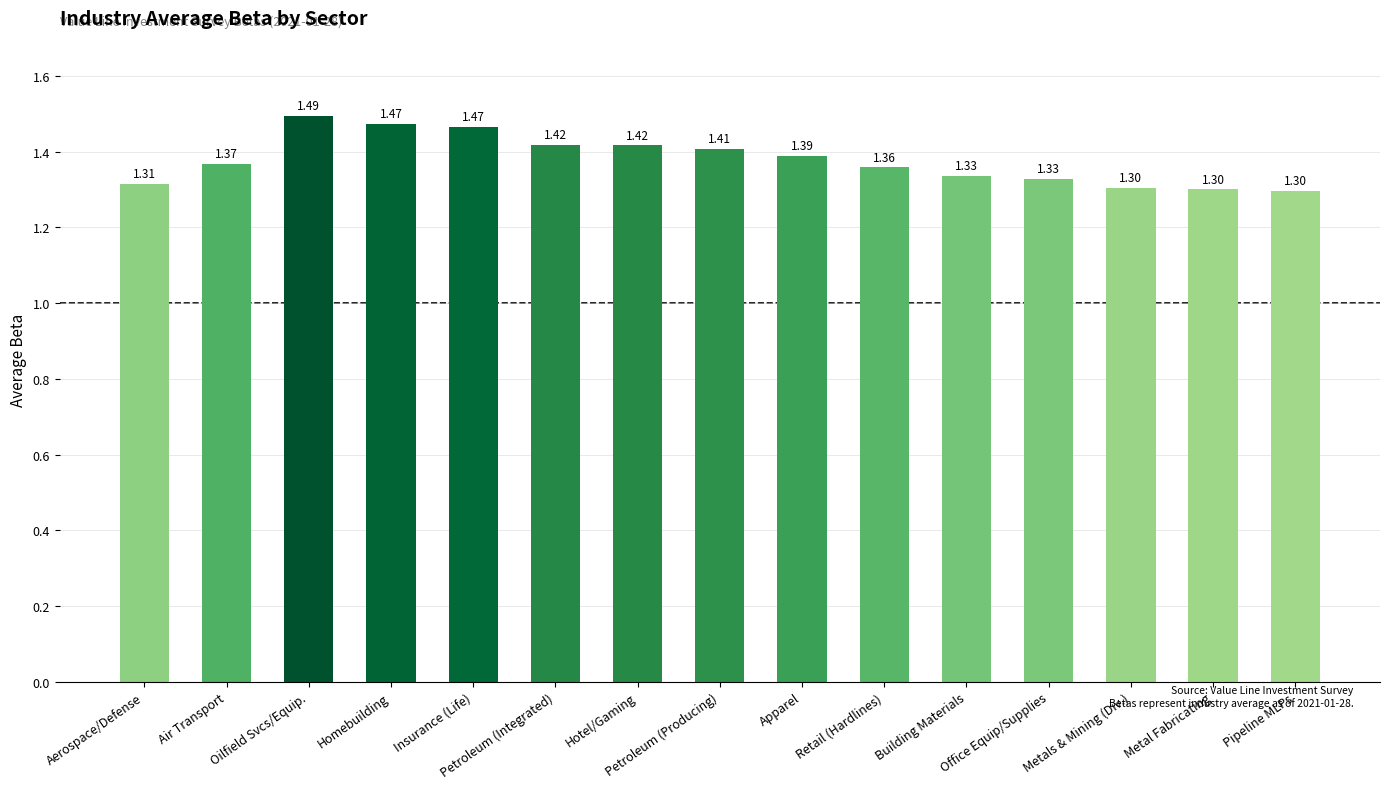

What is the greatest value displayed?

1.5